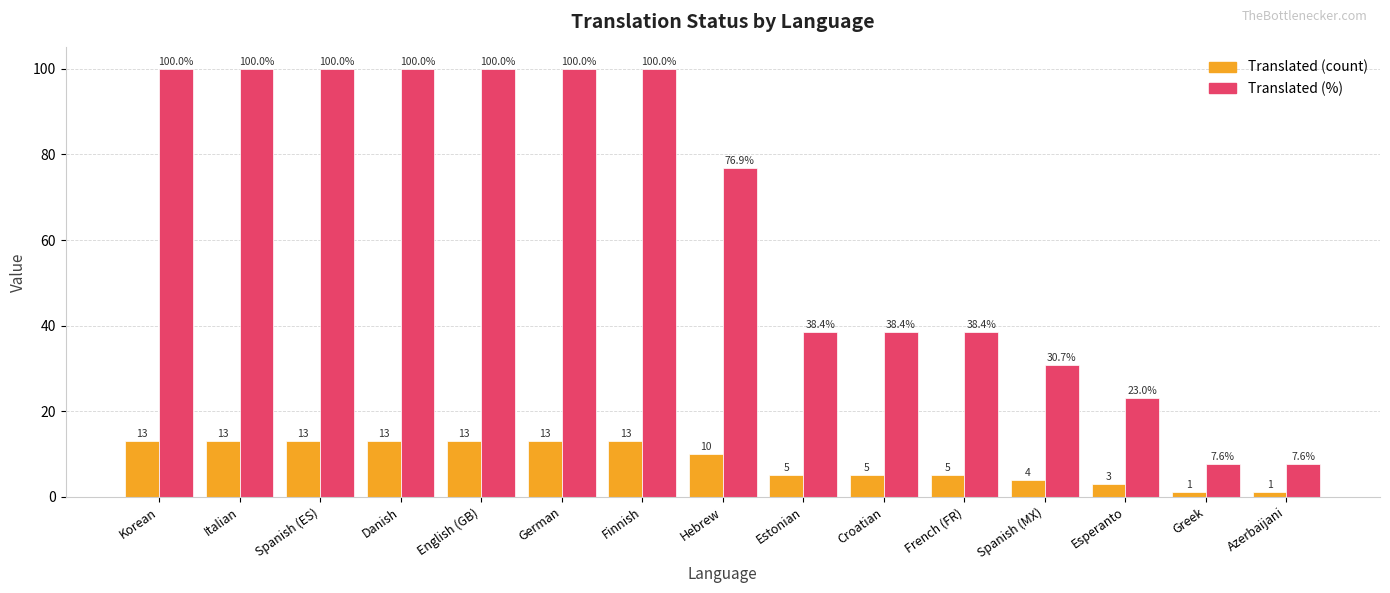

What position from the right is German?

10